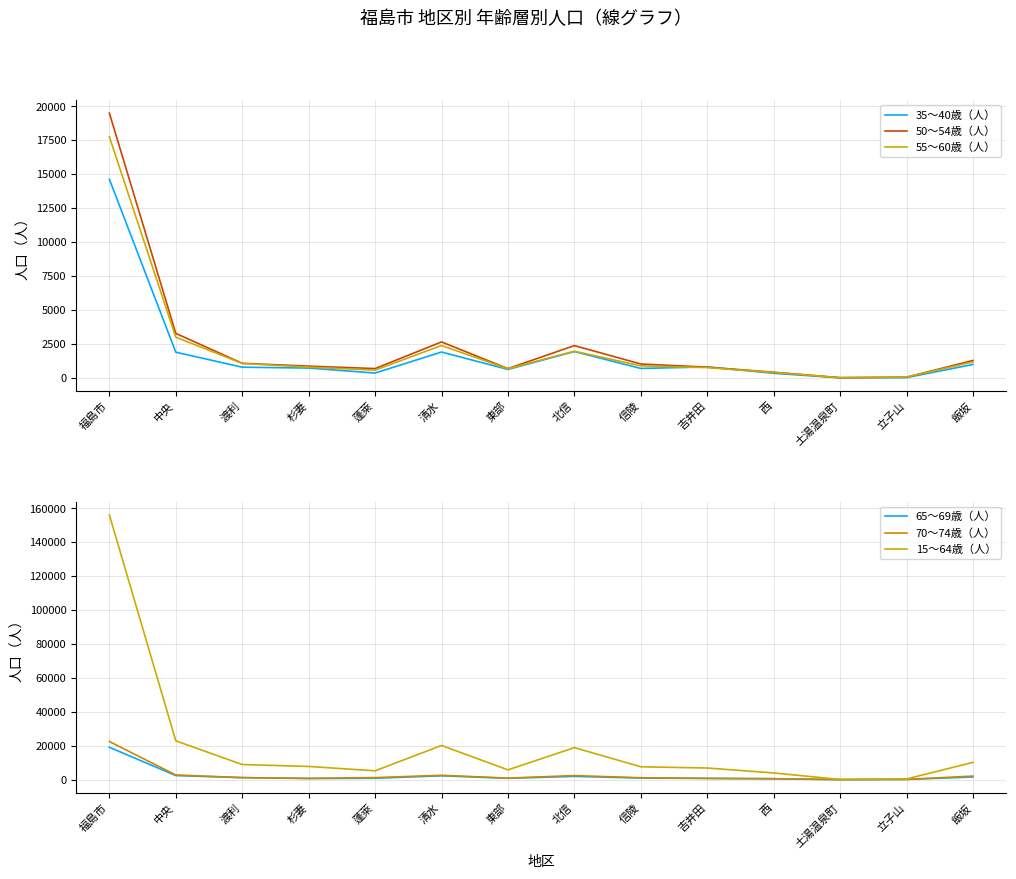

Which series changed the most between 福島市 and 土湯温泉町?

15～64歳（人）